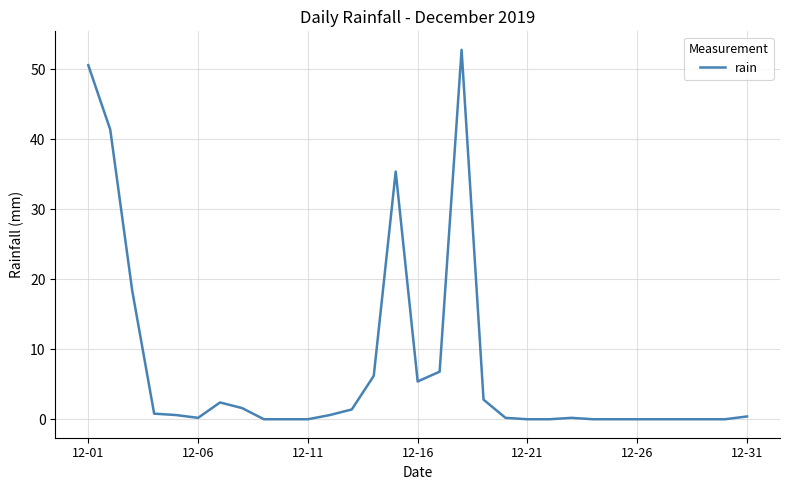

What is the maximum value shown in the chart?

52.8